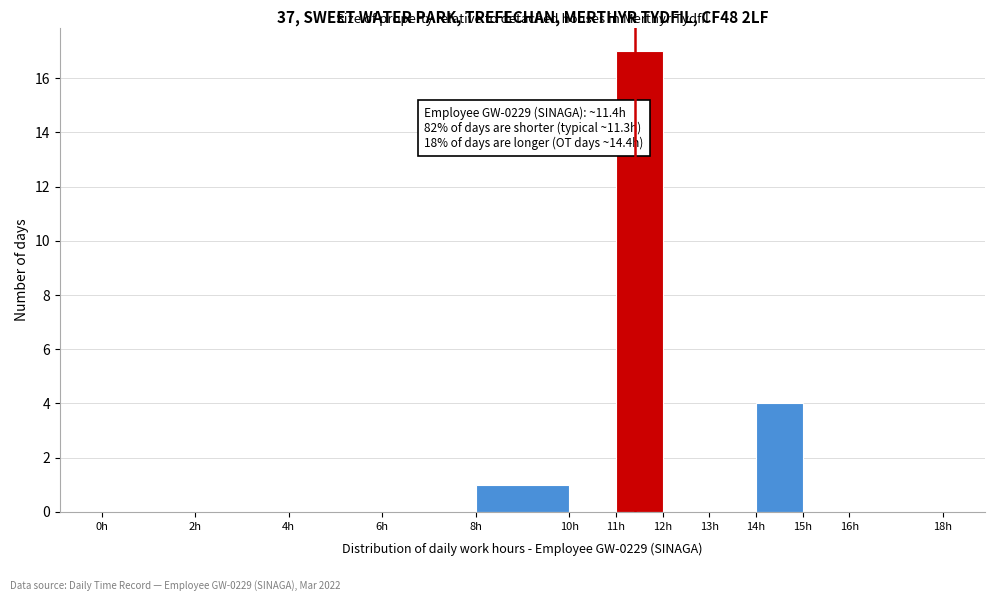

Over which range of the x-axis is the bar tallest?

11 to 12